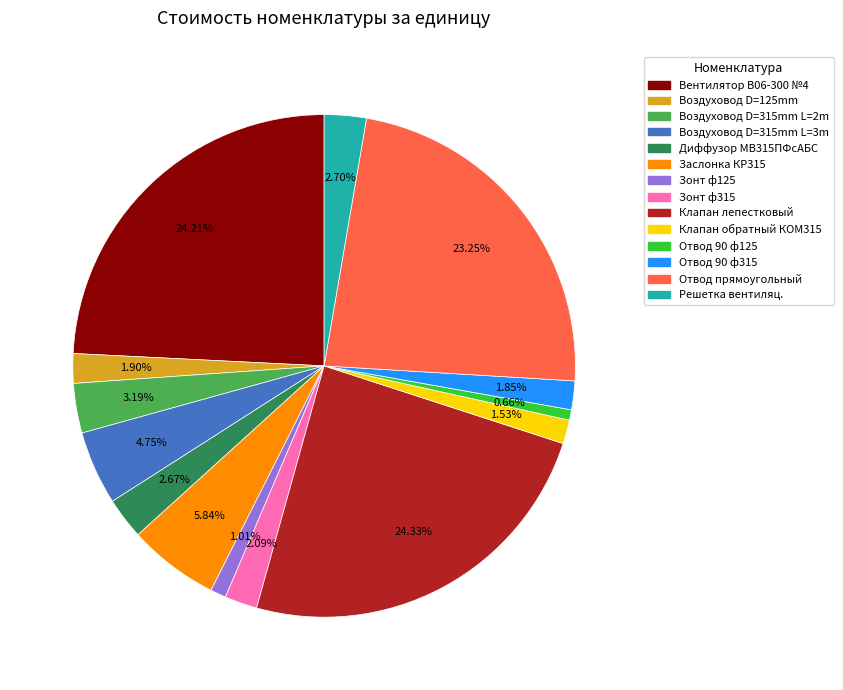

What is the ratio of the value at Клапан лепестковый to the value at Зонт ф125?

24.1